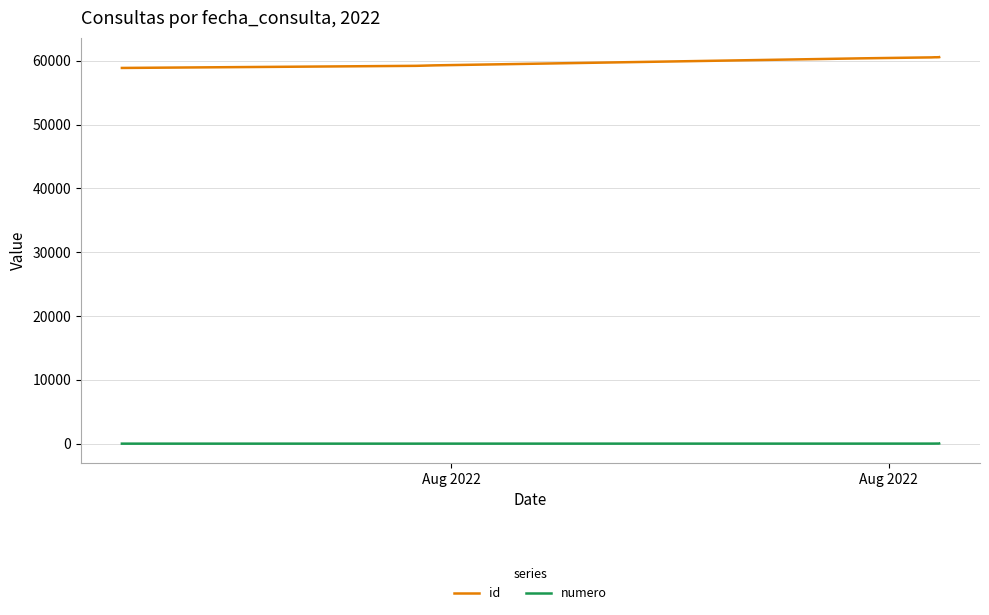

Does the chart display data point markers on the line(s)?

No